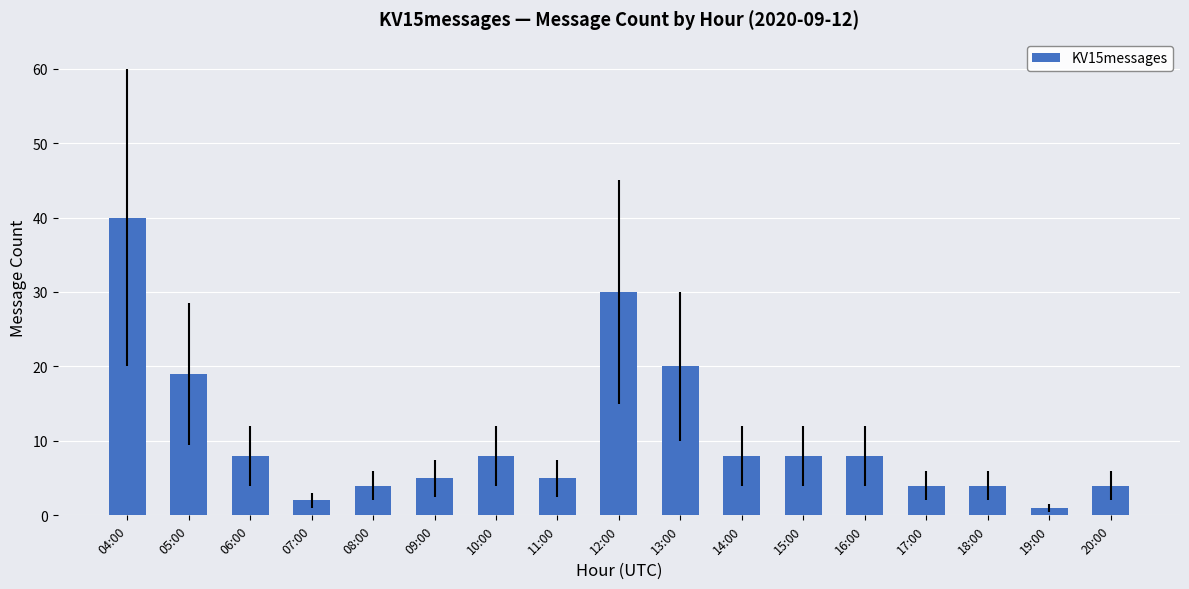

What position from the left is 13:00?

10